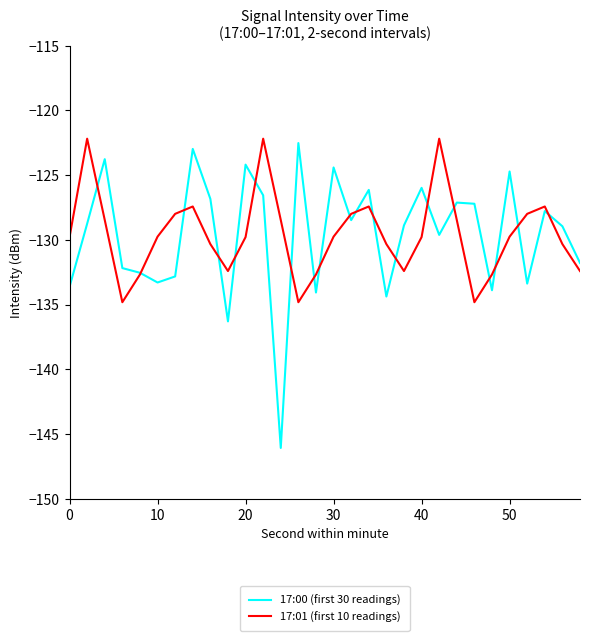

How many lines are shown in the chart?

2